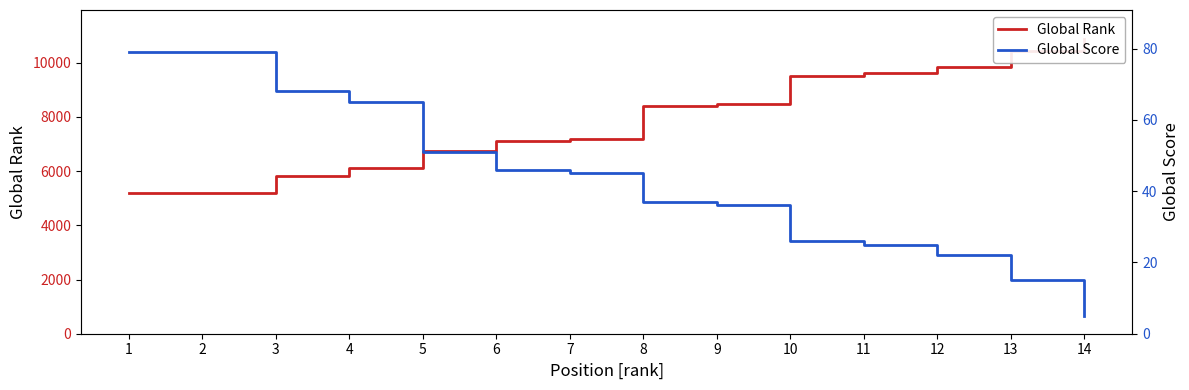

Where is Global Score nearest to the value 42?

7